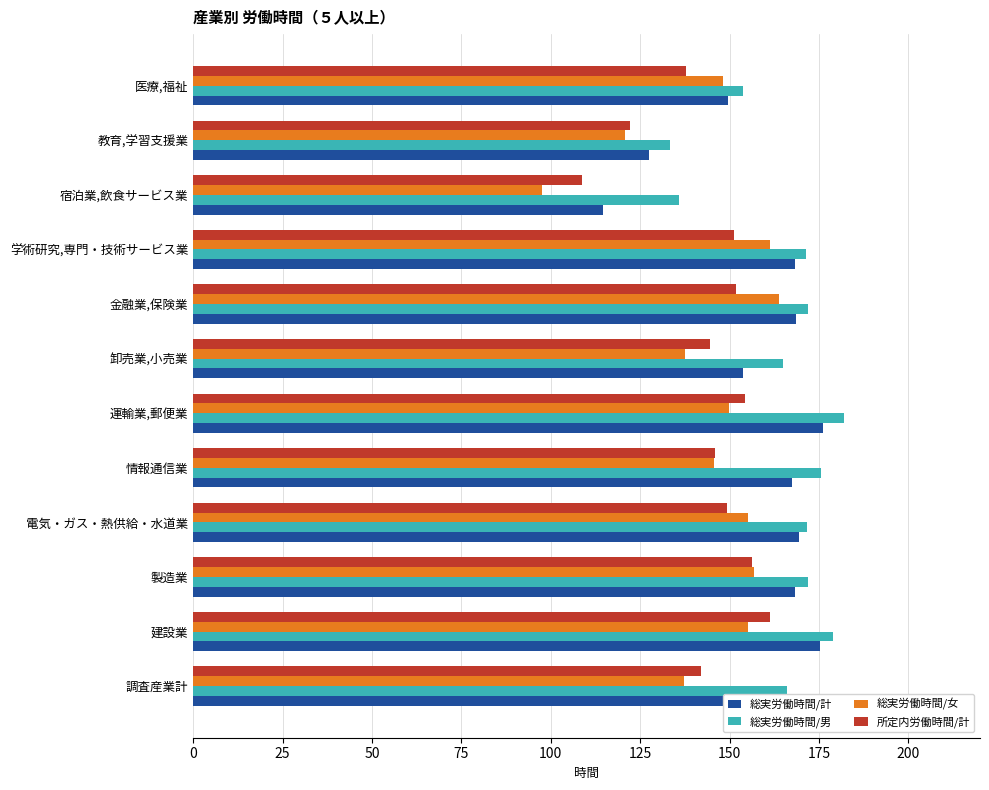

At which category is the sum across all series the highest?

建設業